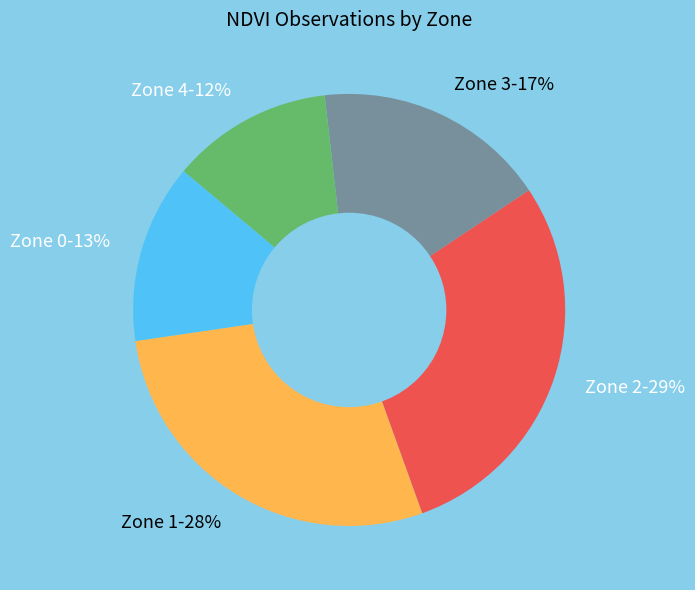

True or false: Zone 2 accounts for 29% of the total.

True